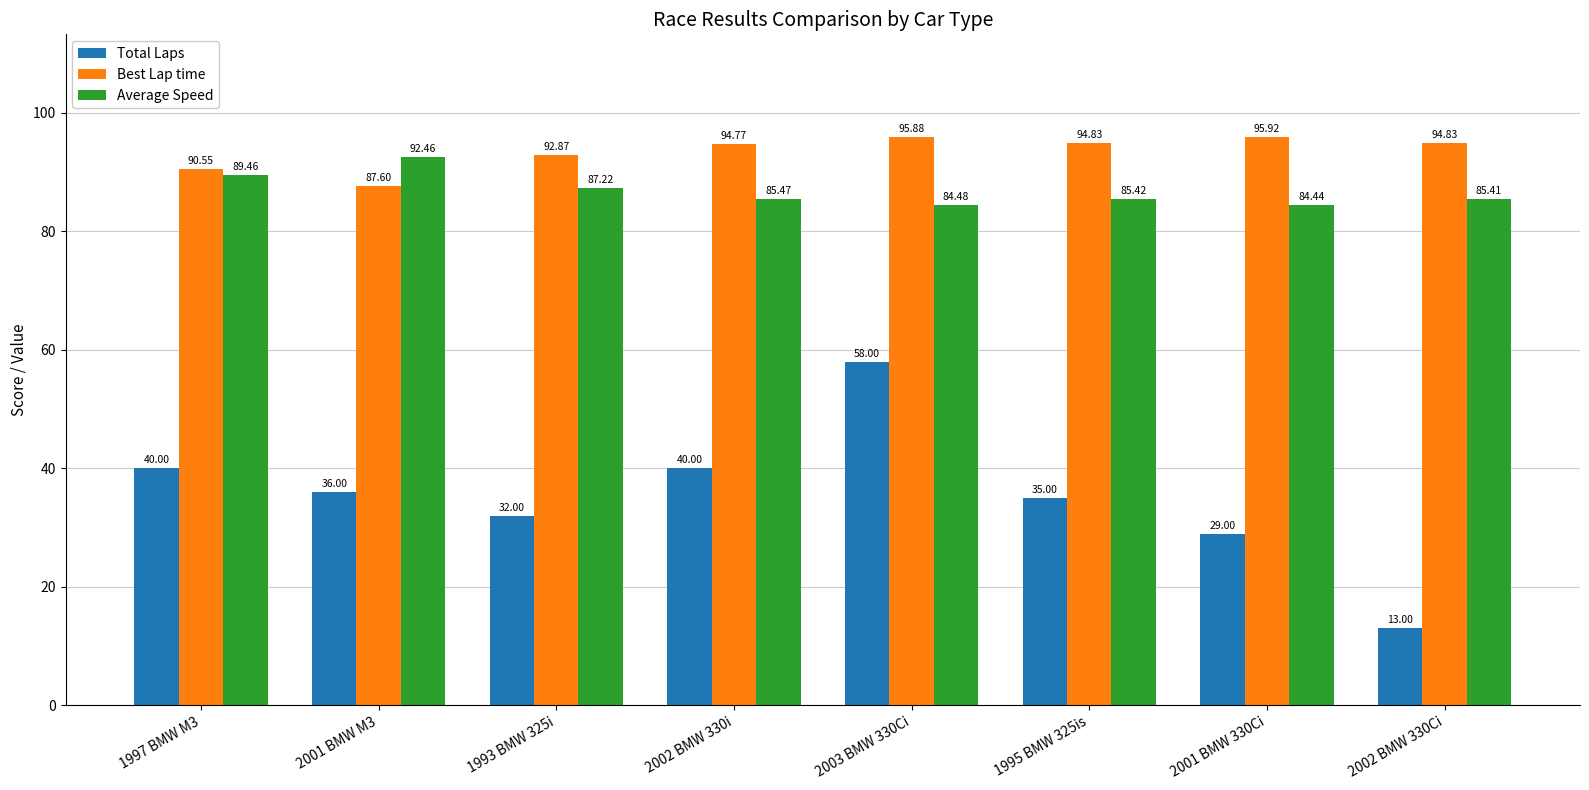

Is the value of Total Laps at 1997 BMW M3 greater than the value of Average Speed at 1995 BMW 325is?

No